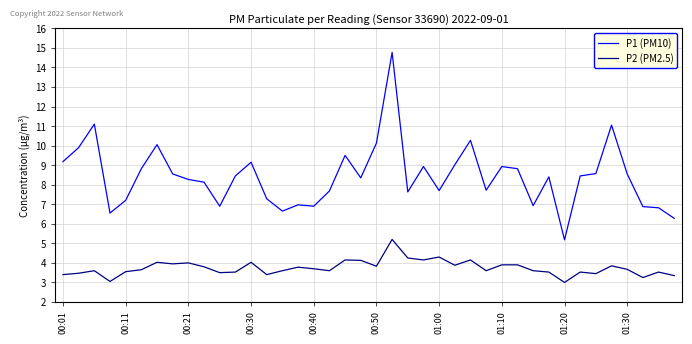

Which series has the widest spread of values?

P1 (PM10)